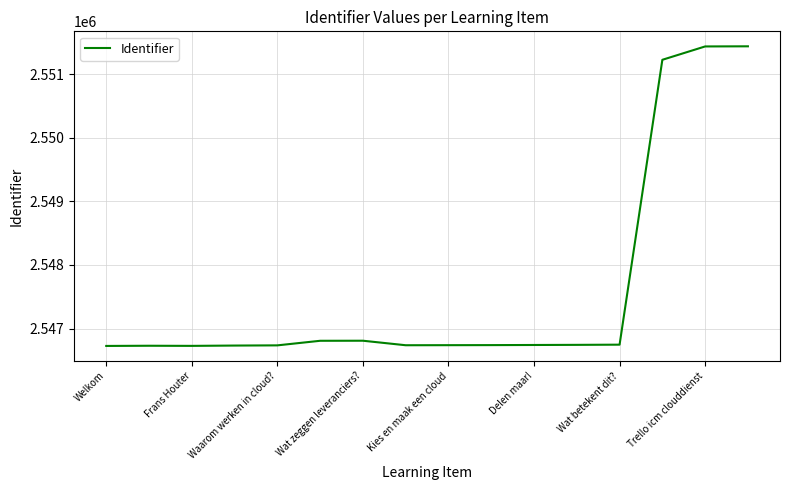

What is the maximum value shown in the chart?

2551438